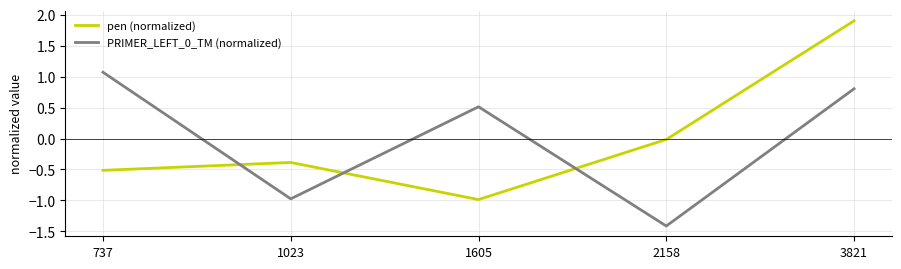

At how many categories does at least one series exceed 0?

3